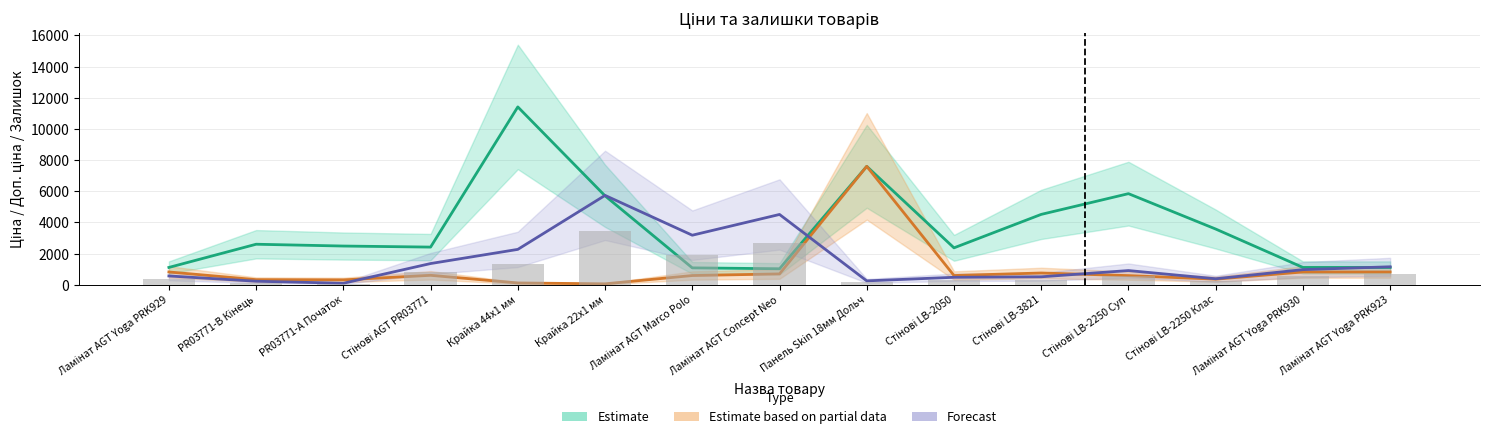

What is the lowest value of the Доп. ціна series?

1024.6